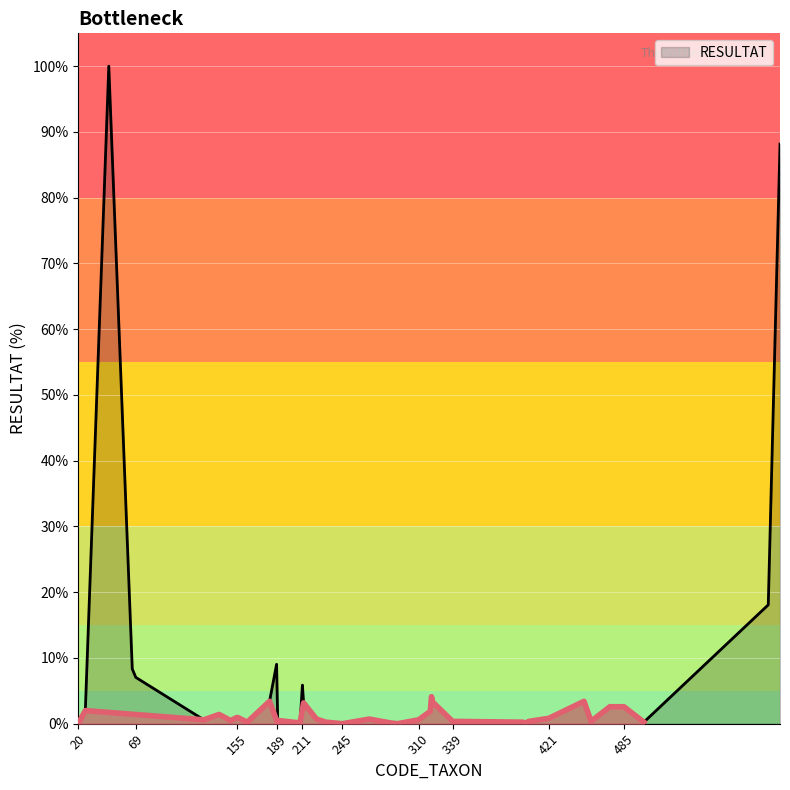

List the labels in order of value, smallest first.

20, 190, 245, 292, 400, 209, 286, 164, 231, 399, 502, 339, 404, 457, 150, 191, 127, 310, 223, 268, 421, 155, 156, 140, 320, 26, 473, 485, 212, 322, 183, 451, 321, 211, 69, 66, 189, 608, 618, 46